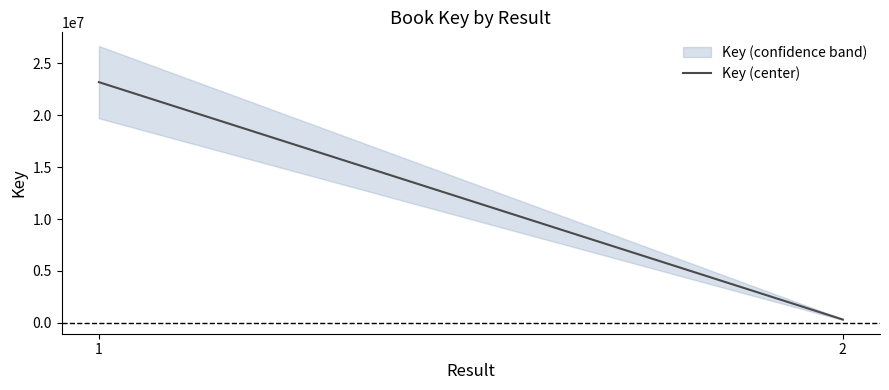

What is the ratio of the value at 1 to the value at 2?

73.0